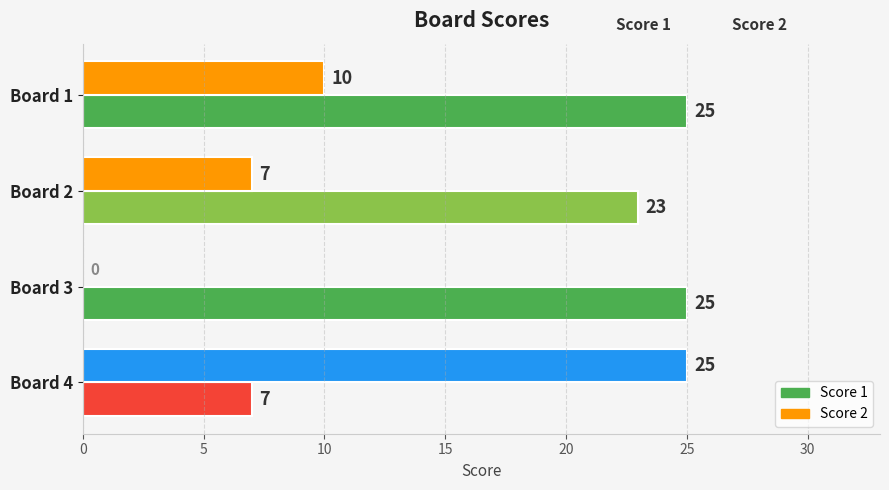

What is the sum of all Score 2 values?

42